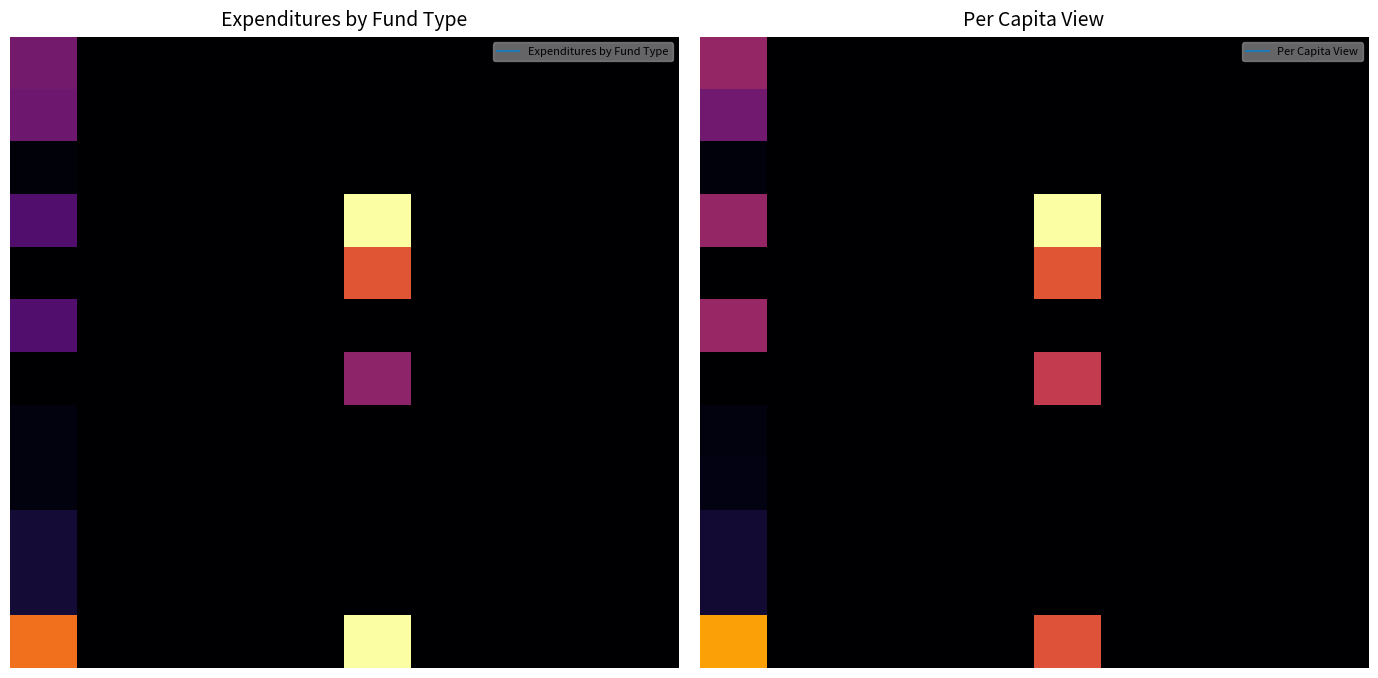

Reading right to left, extract all data points from this chart.

General Government Services: 0	0	0	0	0	0	0	0	0	1256084
Financial and Administrative: 0	0	0	0	0	0	0	0	0	1189286
Legal Counsel: 0	0	0	0	0	0	0	0	0	66798
Physical Environment: 0	0	0	0	3879769	0	0	0	0	925242
Water Utility Services: 0	0	0	0	2387207	0	0	0	0	0
Garbage / Solid Waste: 0	0	0	0	0	0	0	0	0	925242
Sewer / Wastewater Services: 0	0	0	0	1492562	0	0	0	0	0
Transportation: 0	0	0	0	0	0	0	0	0	105310
Road / Street Facilities: 0	0	0	0	0	0	0	0	0	105310
Culture / Recreation: 0	0	0	0	0	0	0	0	0	370651
Parks / Recreation: 0	0	0	0	0	0	0	0	0	370651
Total - All Account Codes: 0	0	0	0	3879769	0	0	0	0	2657287